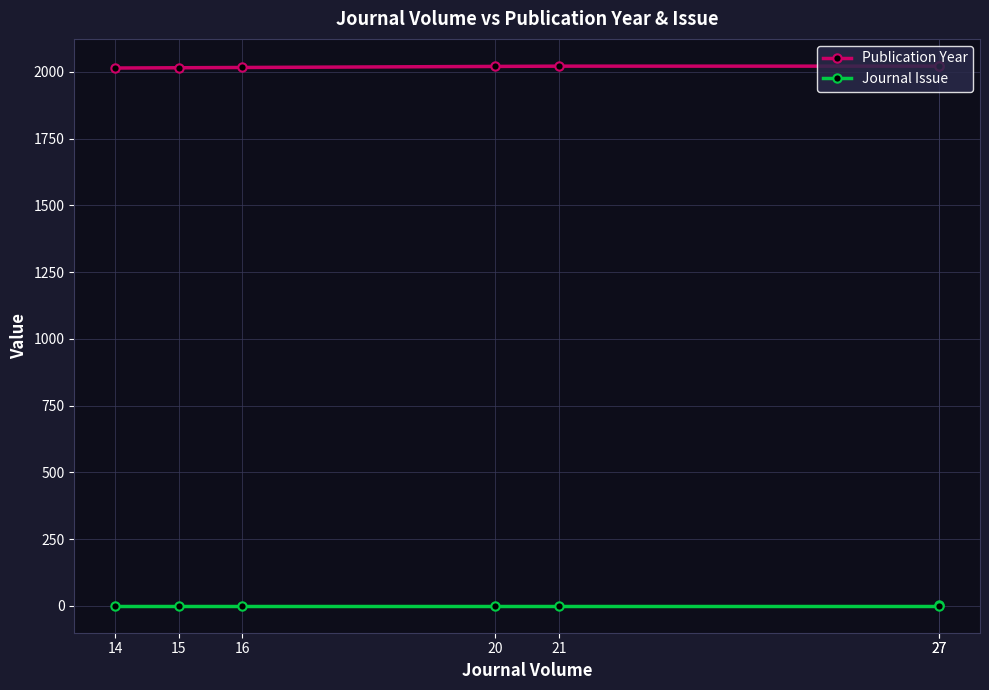

Which series has the largest total across all categories?

Publication Year